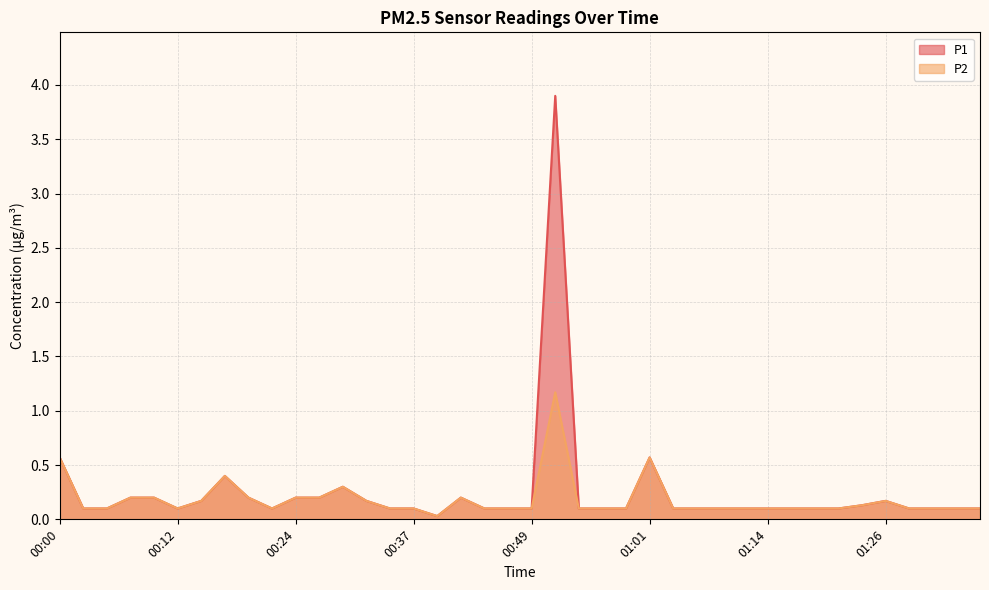

True or false: P1 and P2 intersect in this chart.

False